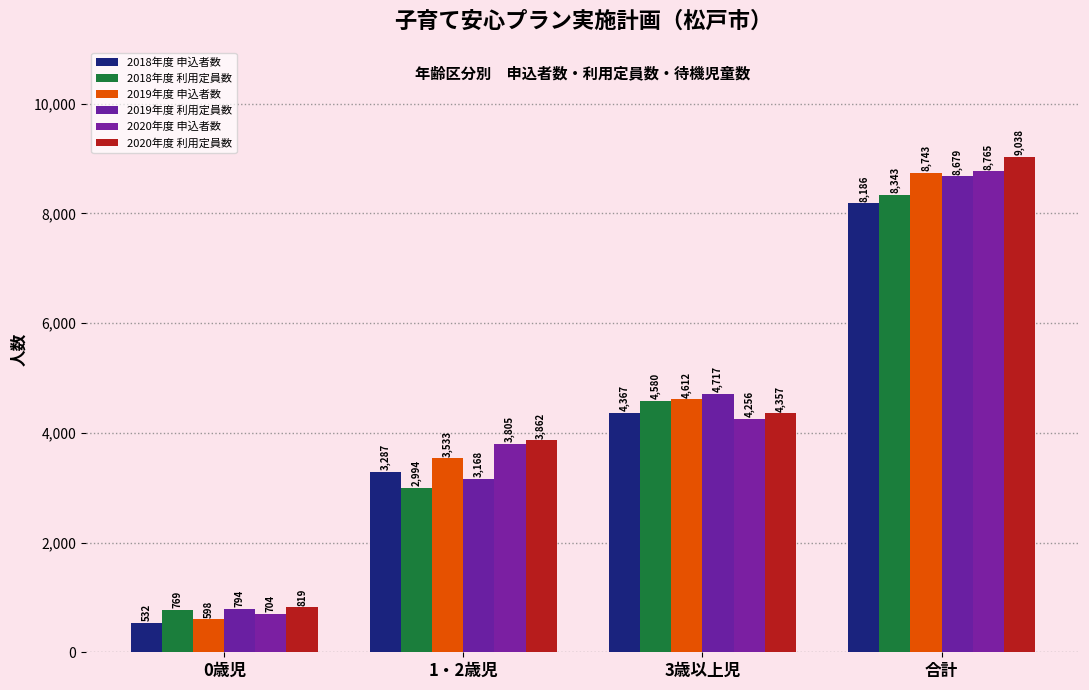

Where does the 2019年度 利用定員数 series first go above 4717?

合計